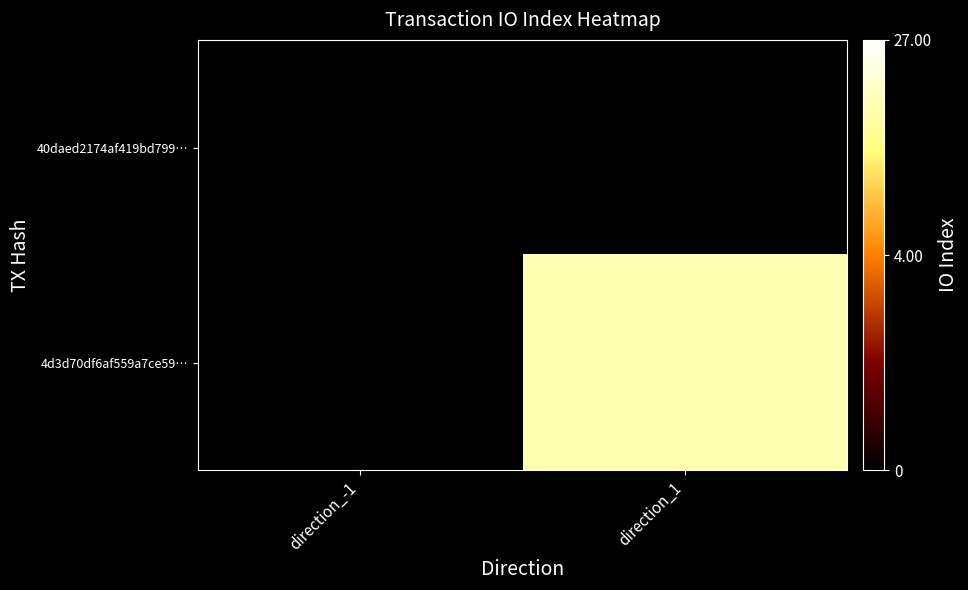

Rank the series by their average value, from highest to lowest.

4d3d70df6af559a7ce59…, 40daed2174af419bd799…